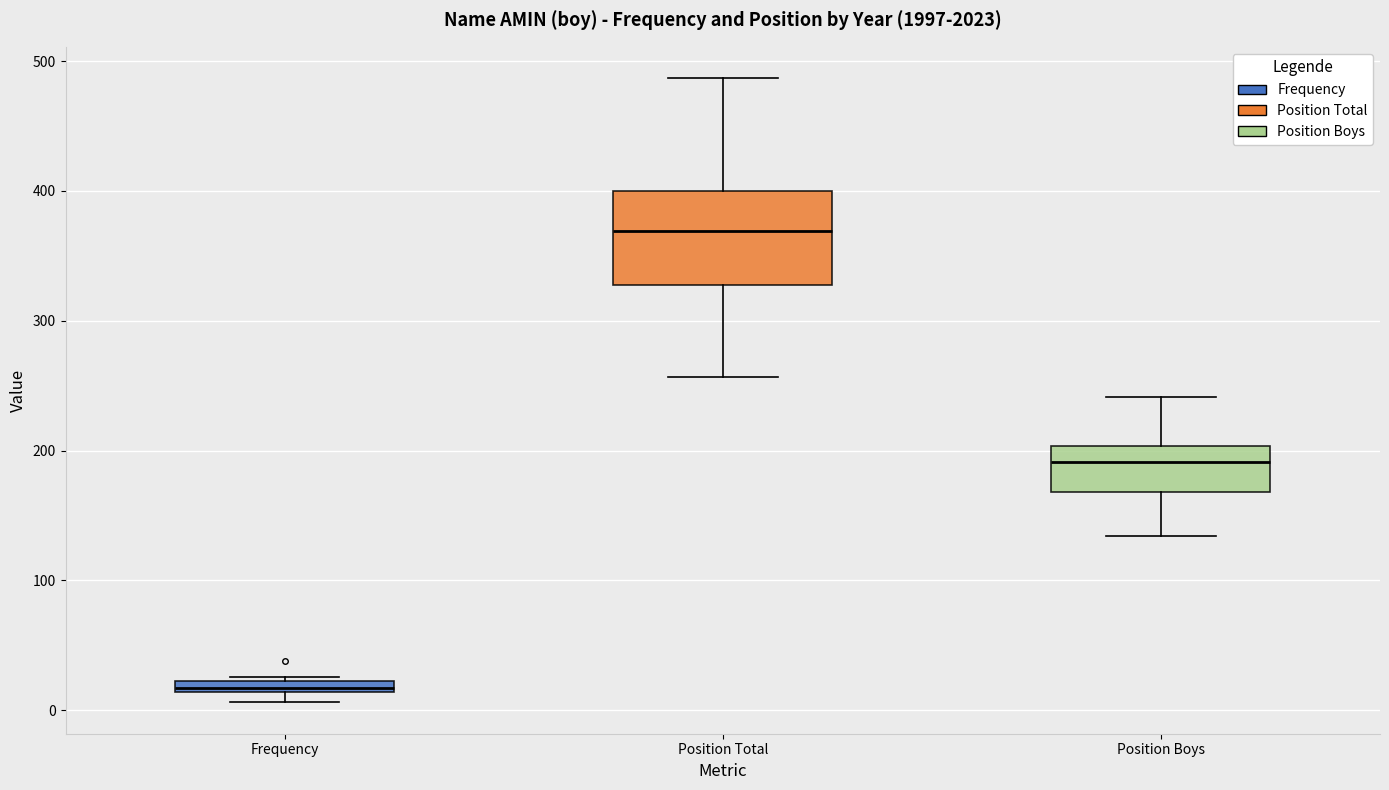

Comparing the boxes themselves (not the whiskers), which one is the tallest?

Position Total